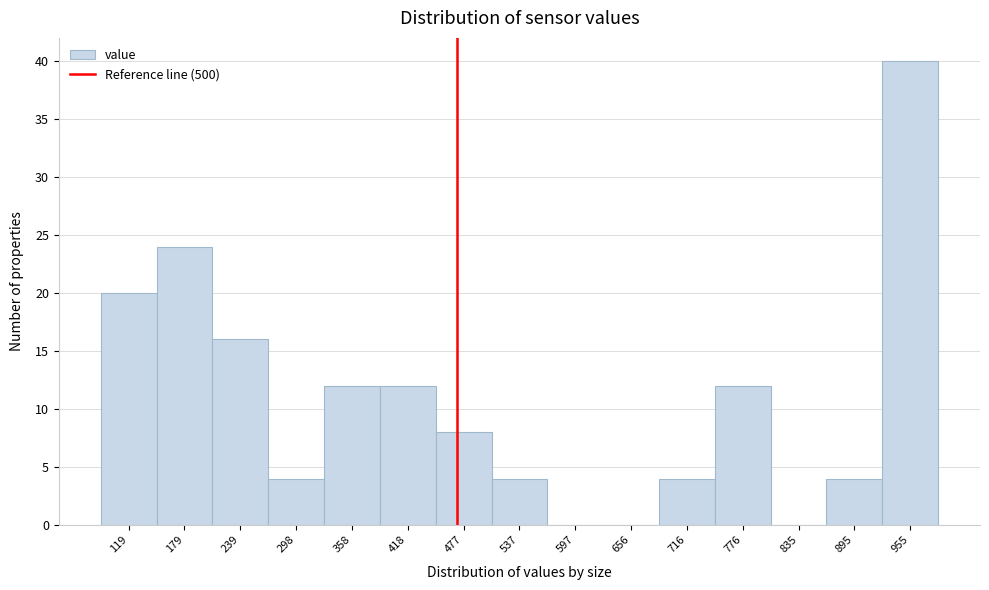

Reading left to right, extract all data points from this chart.

119=20	179=24	239=16	298=4	358=12	418=12	477=8	537=4	597=0	656=0	716=4	776=12	835=0	895=4	955=40